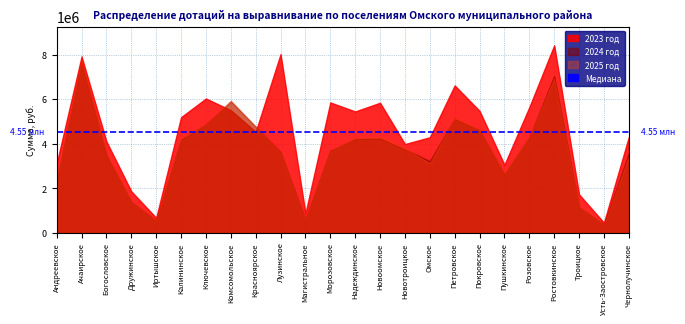

What is the greatest value displayed?

8414518.4